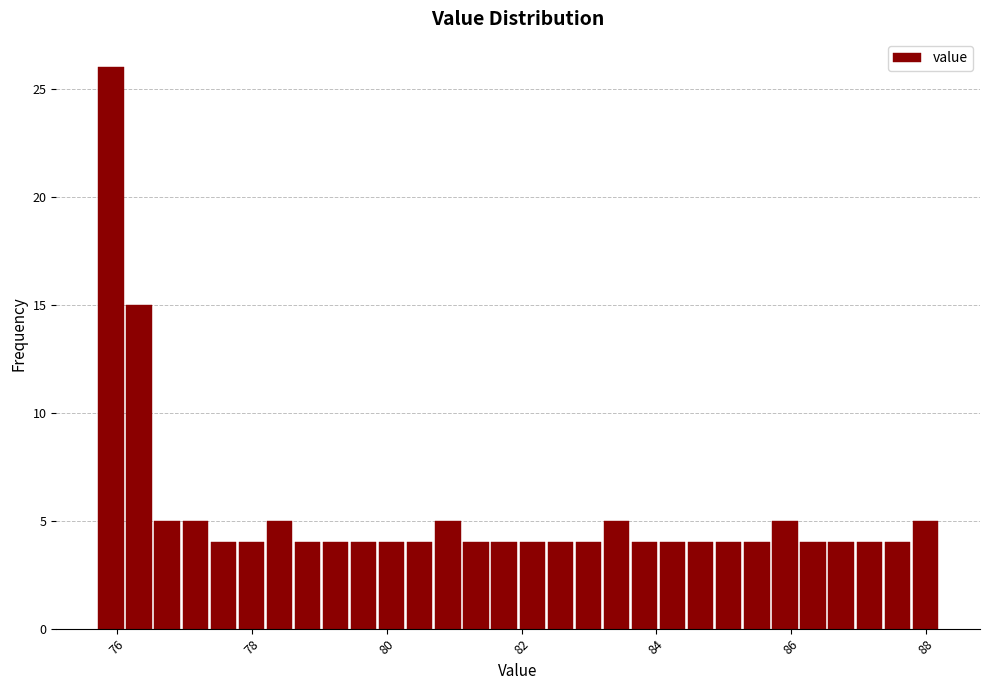

Around what value on the x-axis is the tallest bar? Give the approximate position of its centre, as read against the axis.

76.0